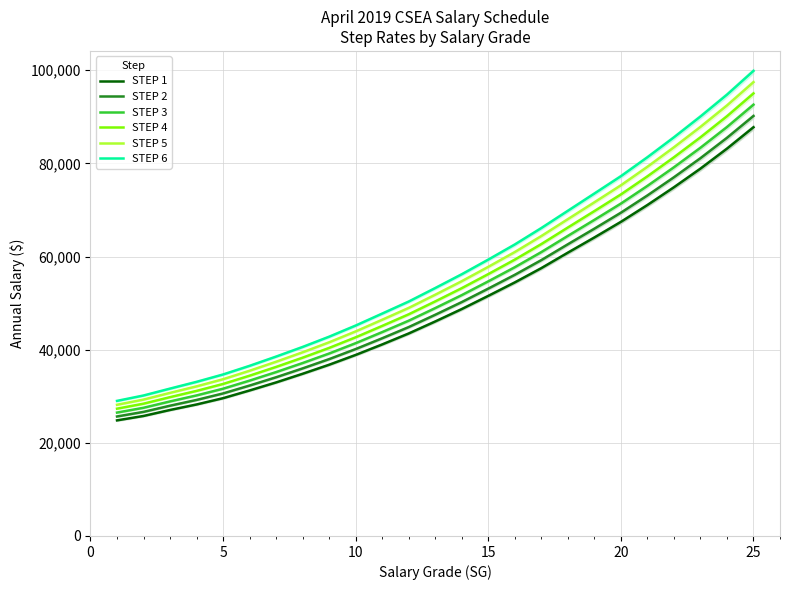

What is the highest value of the STEP 1 series?

87764